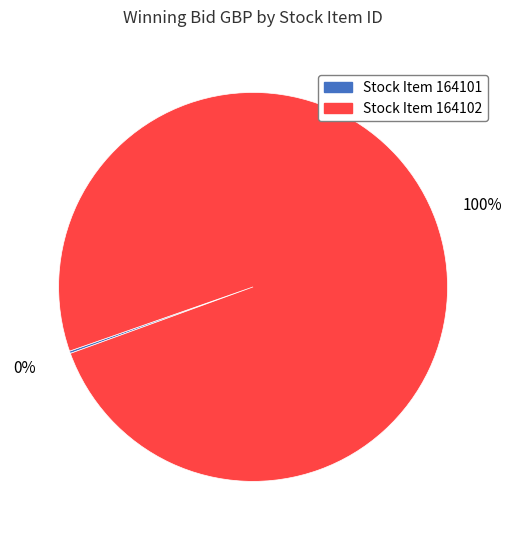

Which category accounts for the majority?

Stock Item 164102